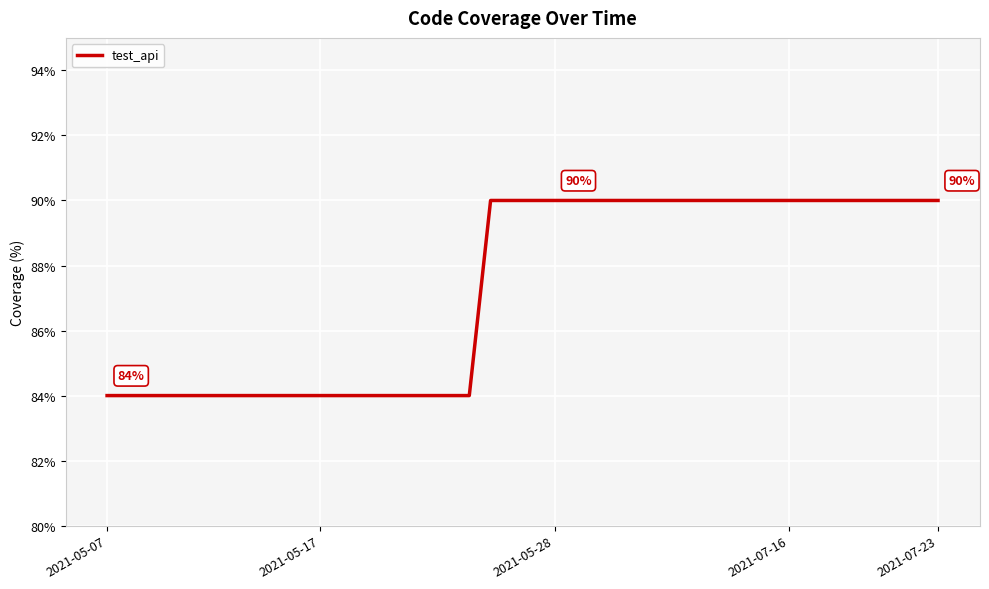

What is the difference between the maximum and minimum values?

6